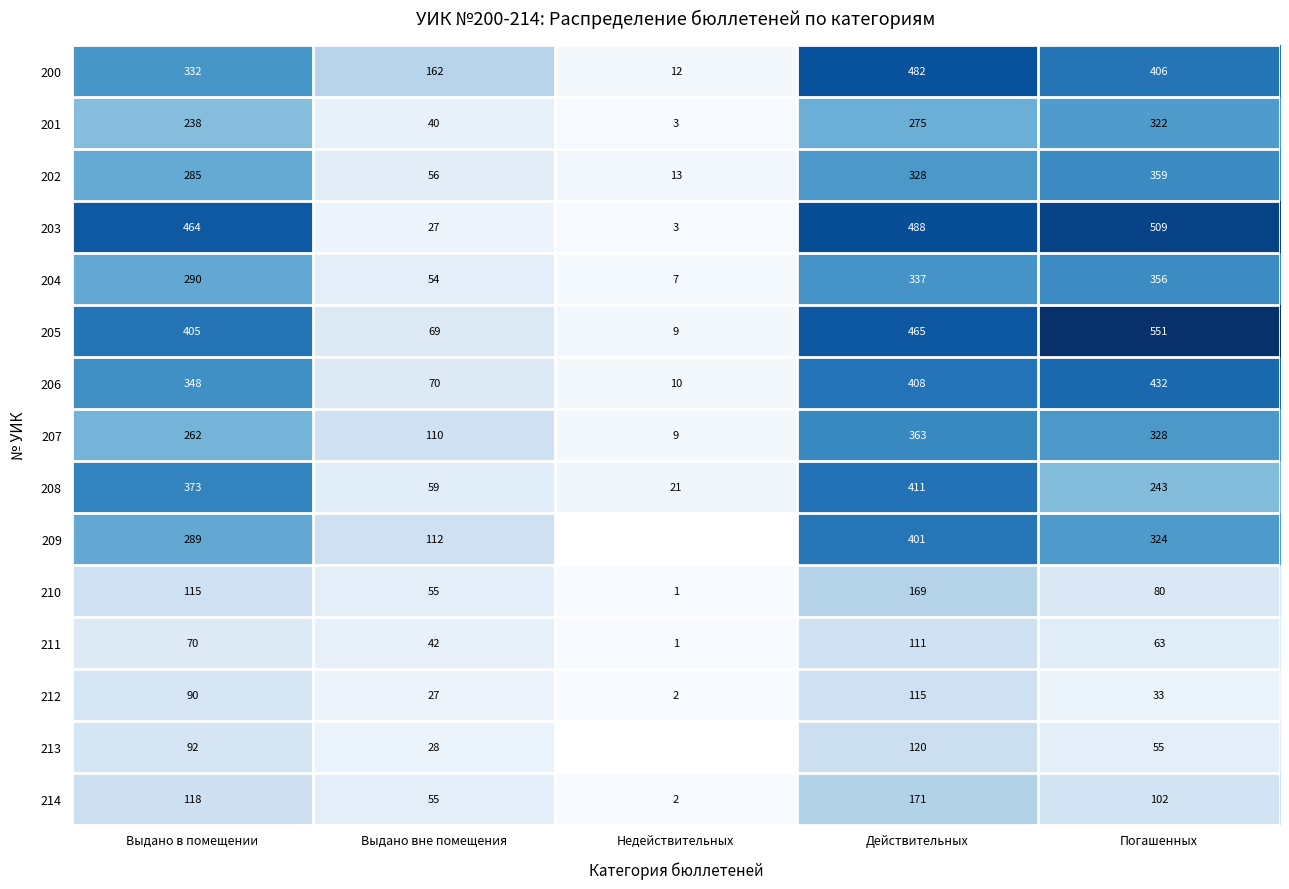

What is the difference between the highest and lowest values at Выдано в помещении?

394